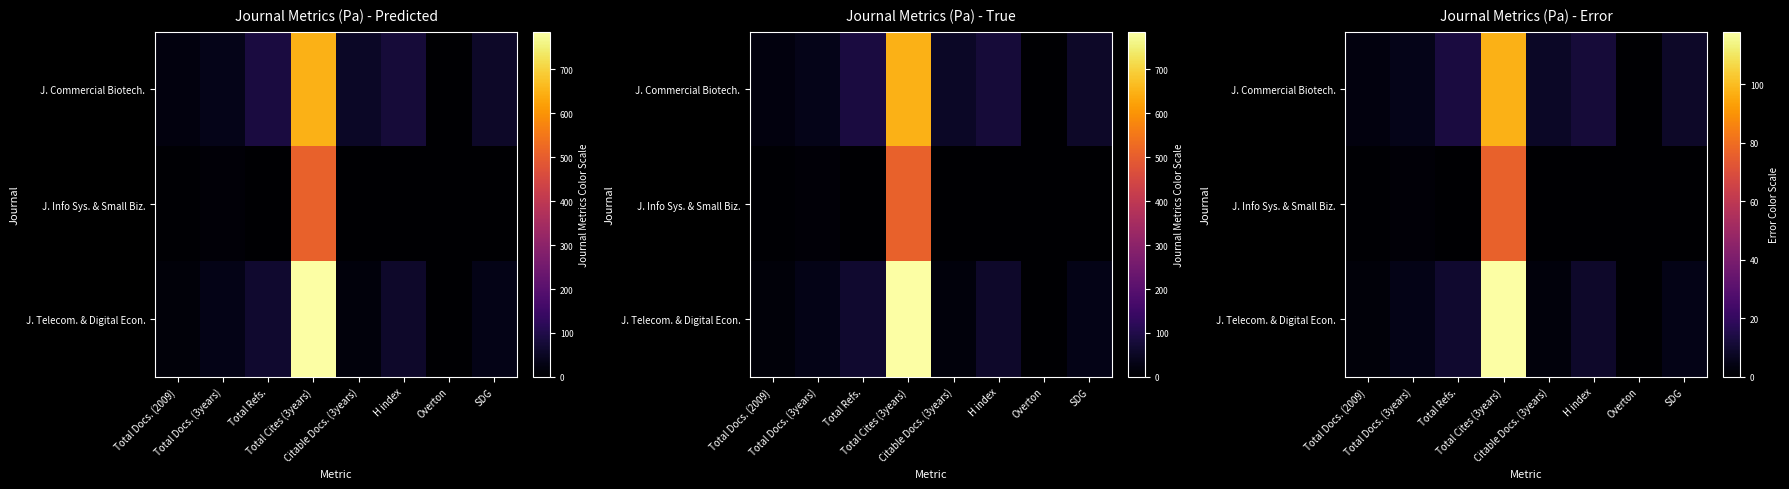

Where is J. Telecom. & Digital Econ. nearest to the value 58?

Total Refs.